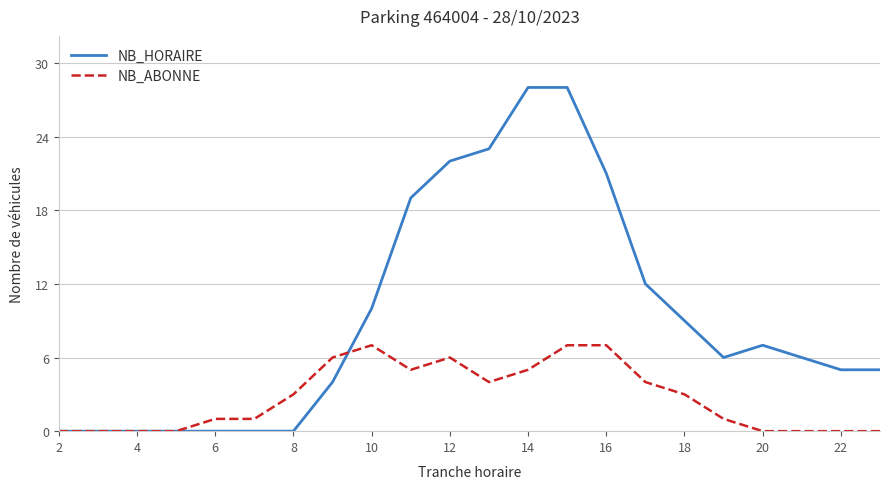

List the series in order of their overall mean, highest first.

NB_HORAIRE, NB_ABONNE